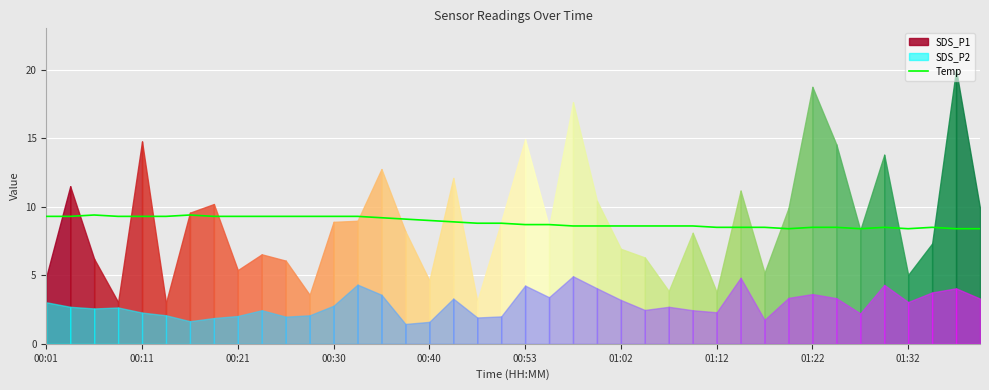

The Temp series shows 8.5 at 01:22. True or false?

True